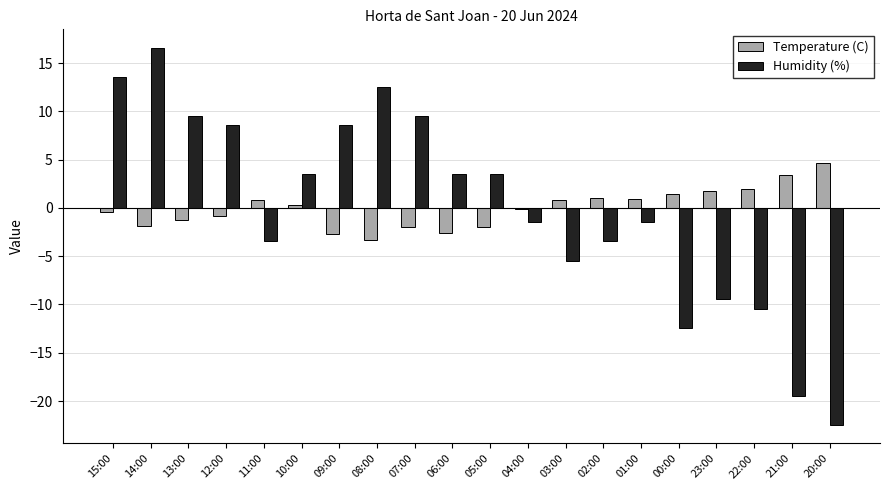

Which series changed the most between 10:00 and 21:00?

Humidity (%)